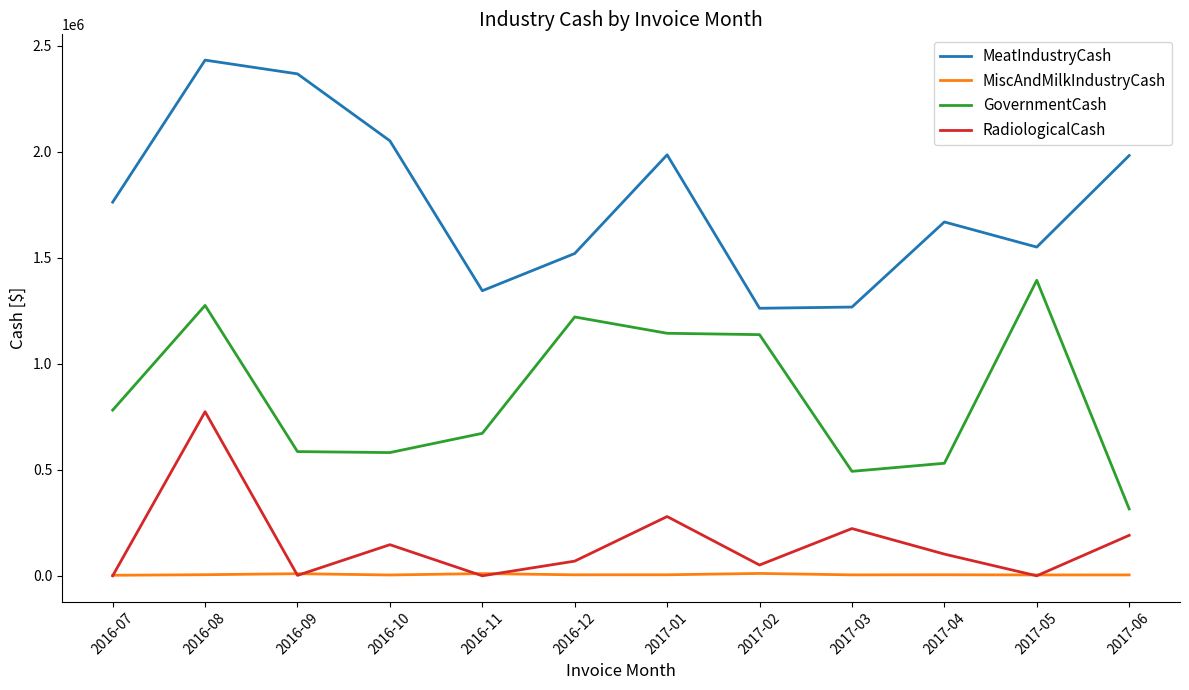

List the series in order of their peak value, lowest first.

MiscAndMilkIndustryCash, RadiologicalCash, GovernmentCash, MeatIndustryCash